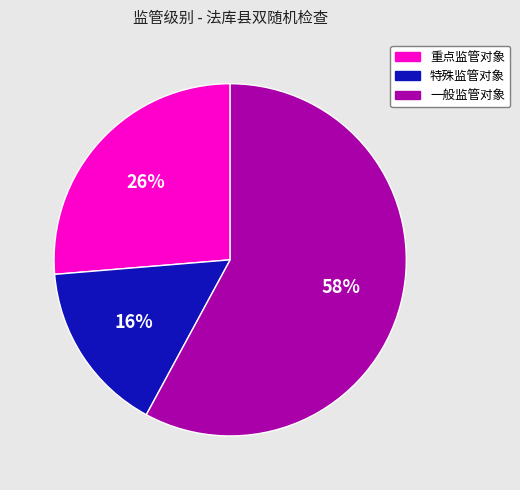

Is there any slice that represents more than half of the pie?

Yes